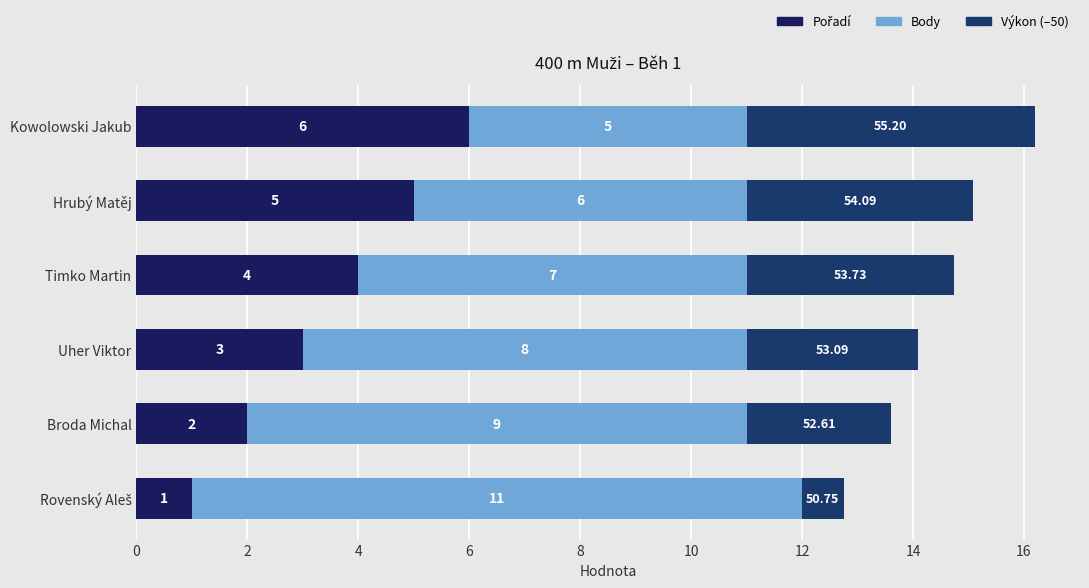

How many data points does each series have?

6